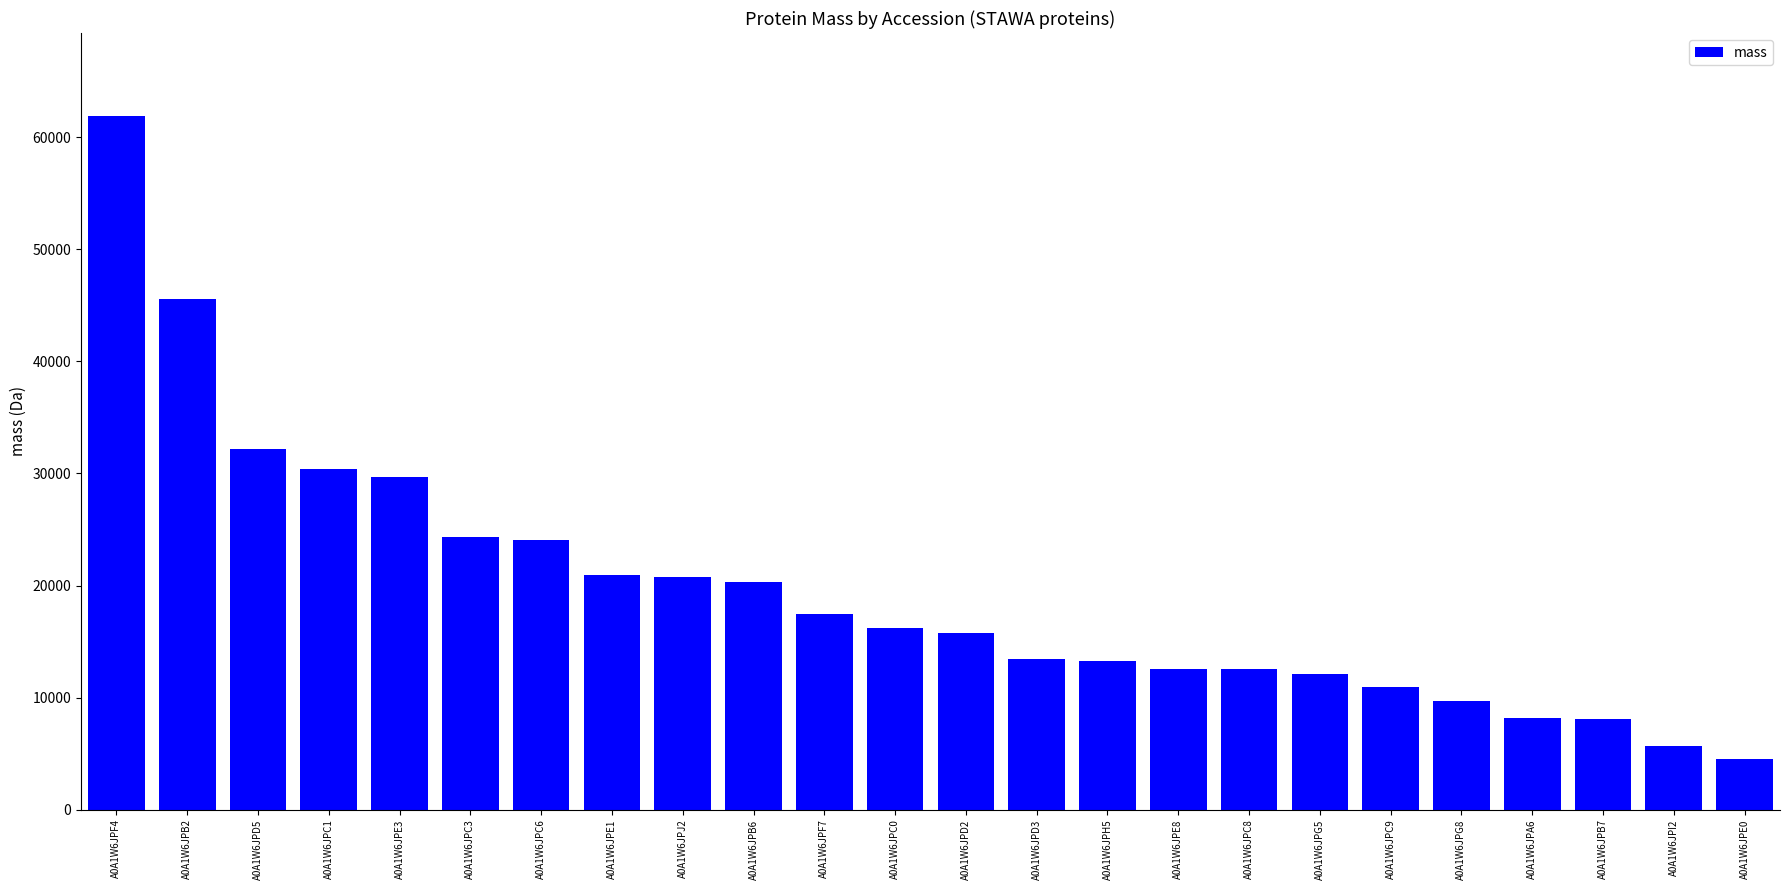

What is the sum of the values at A0A1W6JPE3 and A0A1W6JPE8?

42236.3